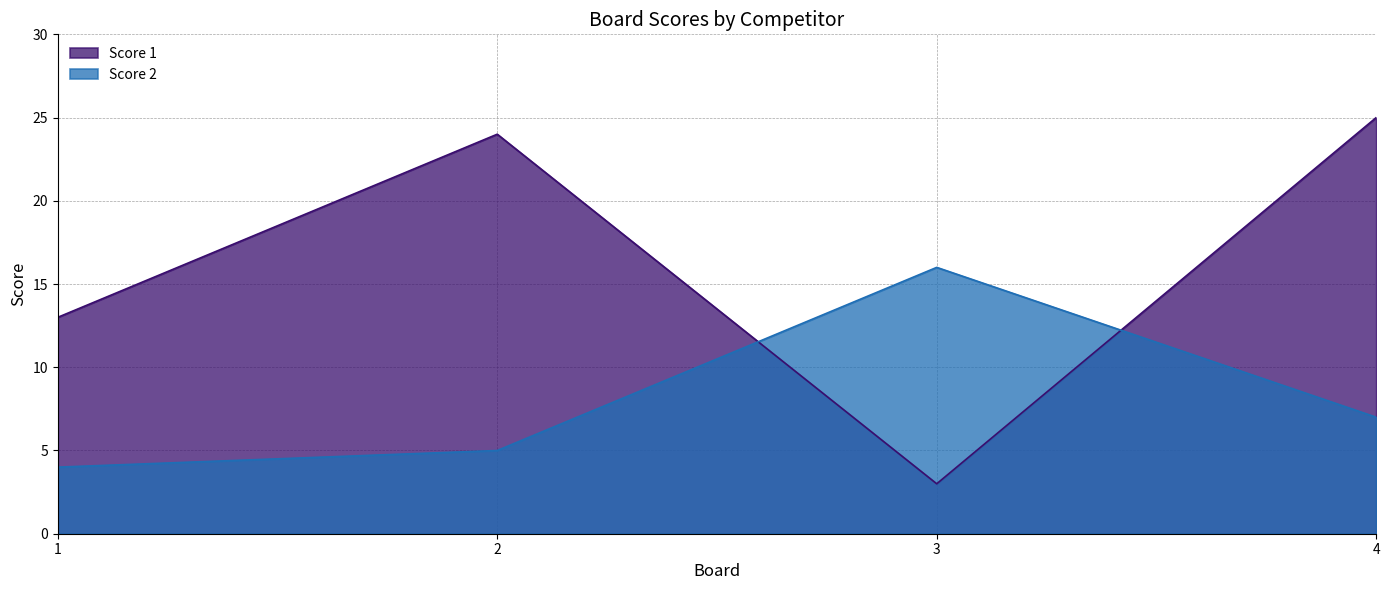

Is it true that Score 1 equals 5 at 2?

False